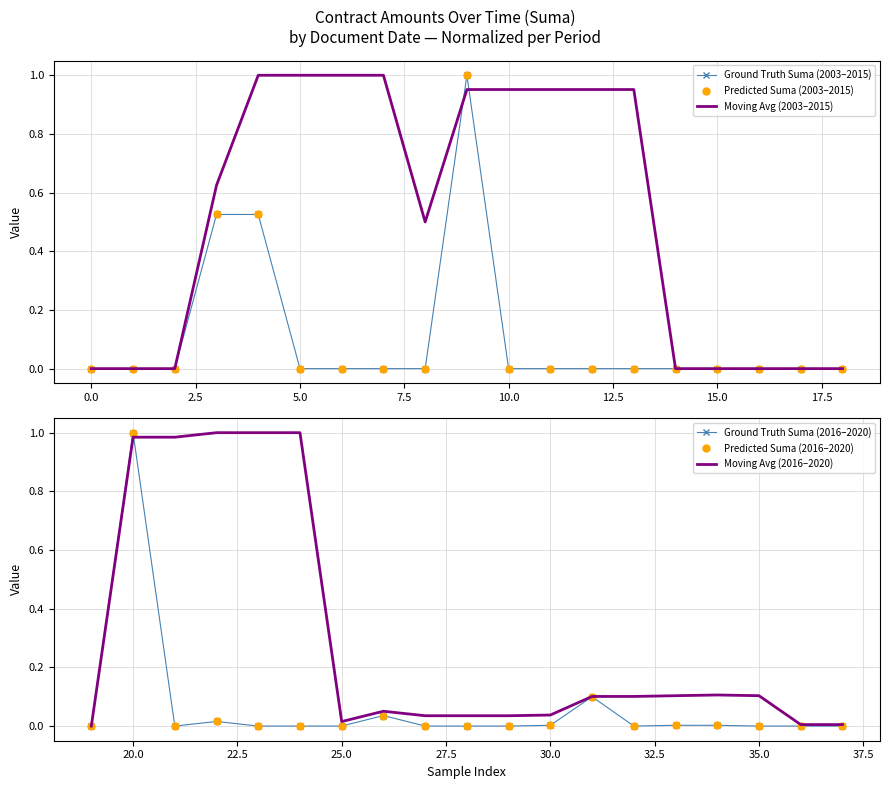

What is the difference between the second highest and second lowest values in the Moving Avg (2016–2020) series?

1.0